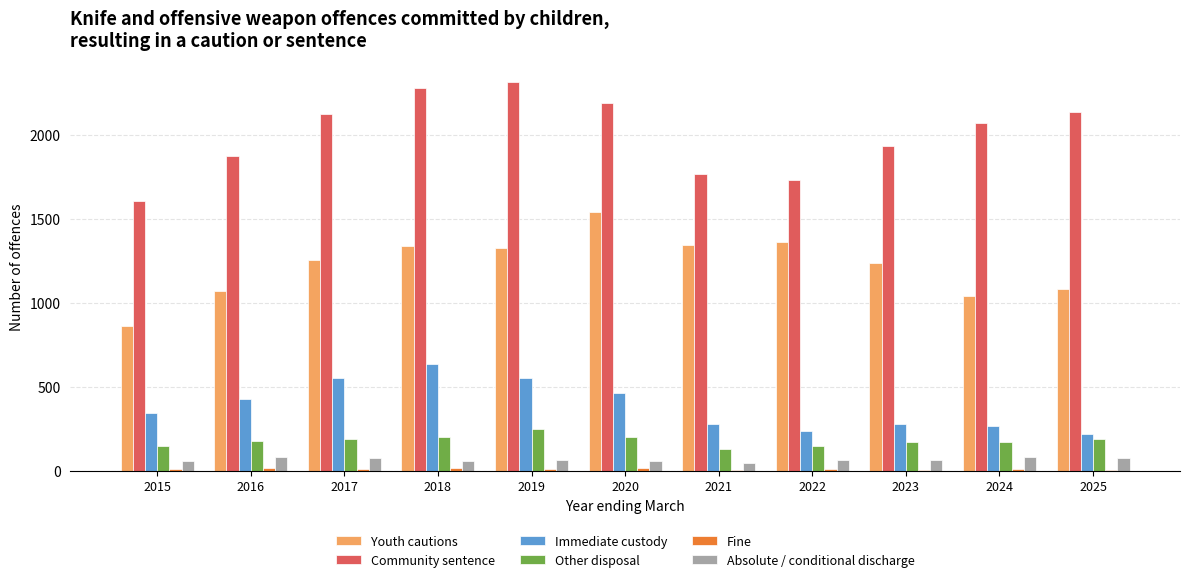

Where does the Community sentence series first go above 2069?

2017